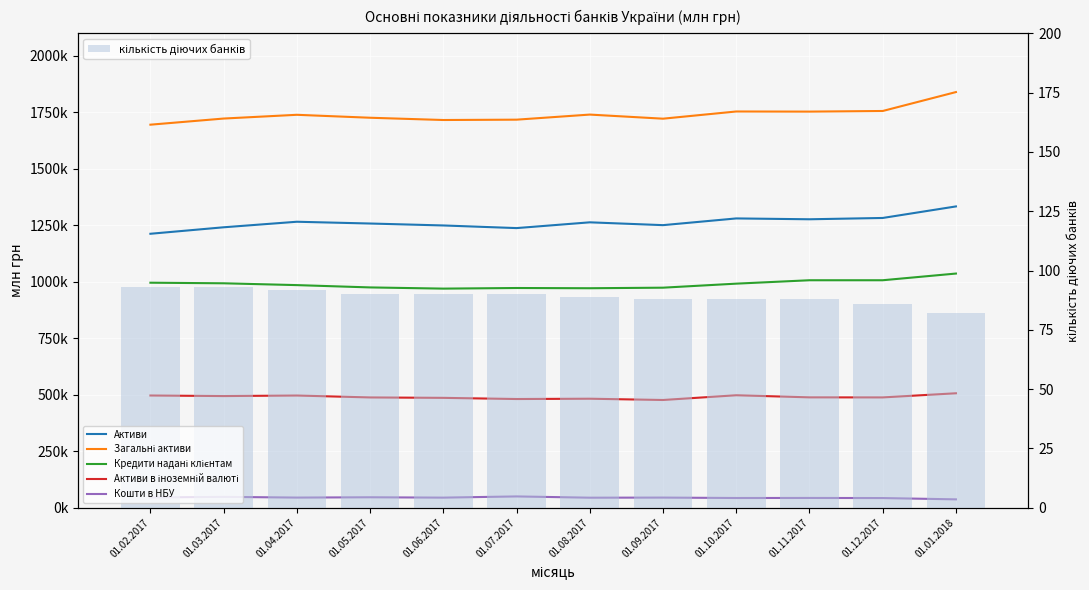

The value of Активи в іноземній валюті at 01.10.2017 is 214702.8. True or false?

False